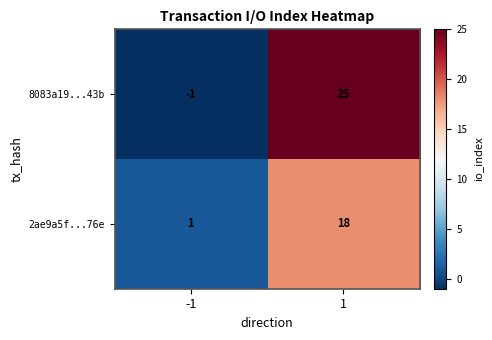

Reading right to left, list all the values displayed in this chart.

8083a19...43b: 1=25	-1=-1
2ae9a5f...76e: 1=18	-1=1